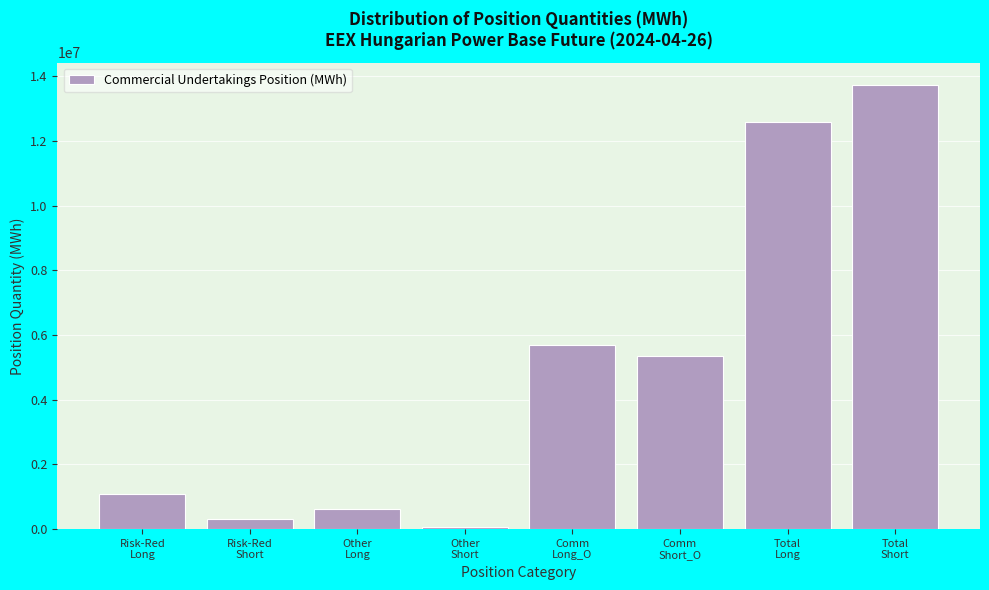

Reading left to right, transcribe all the data shown in this chart.

1072527	310219	621855	67944	5706213	5361254	12587272	13739067